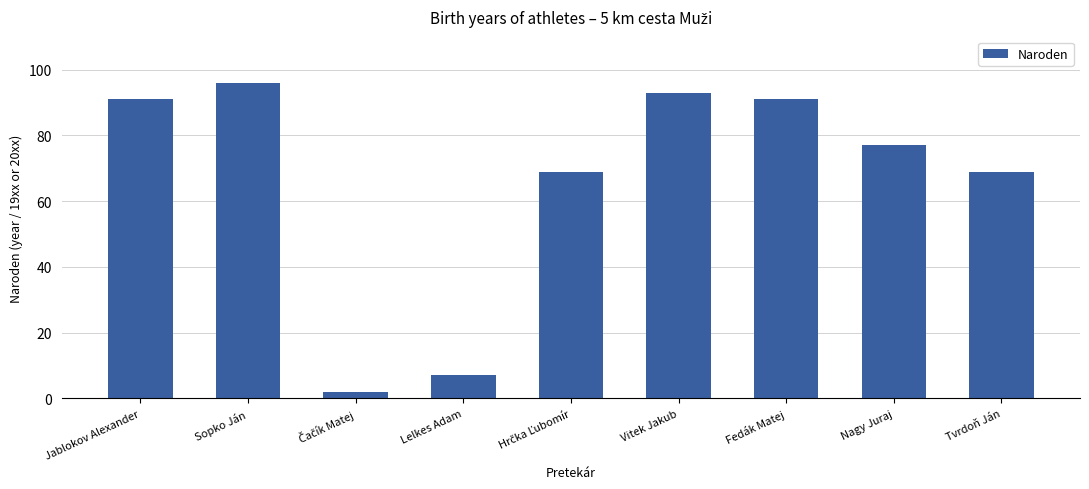

Does the chart contain stacked bars?

No